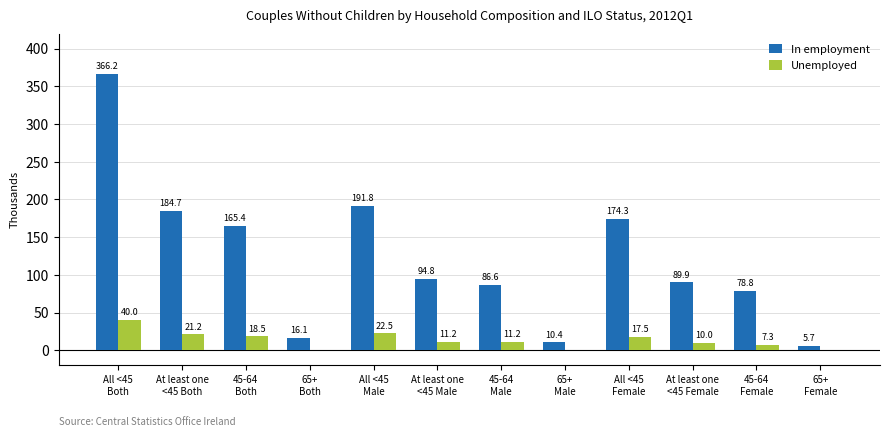

Does the chart contain stacked bars?

No